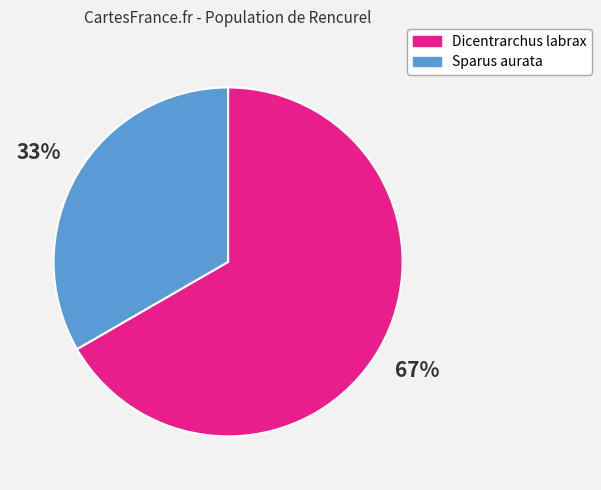

Which slice represents more than half of the pie?

Dicentrarchus labrax